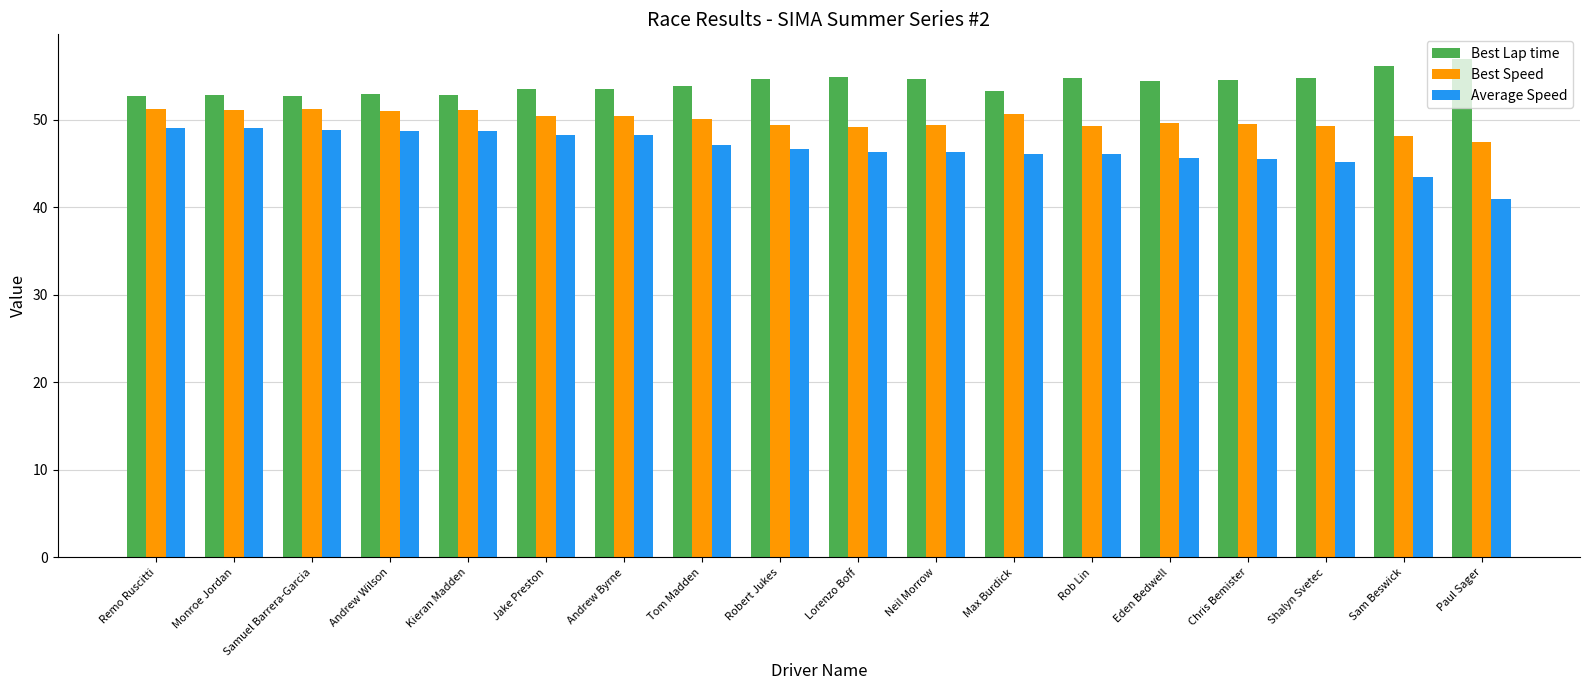

True or false: Best Lap time has a value of 53.0 at Andrew Wilson.

True